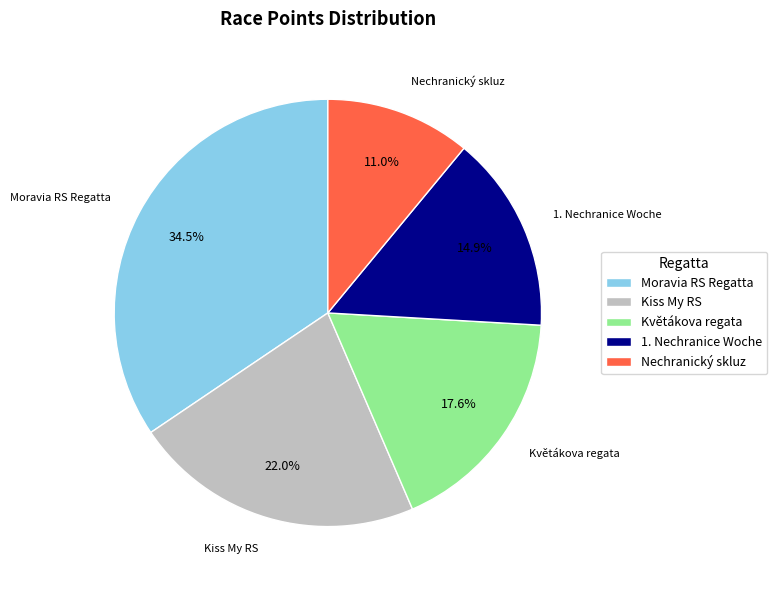

To the nearest percent, what is the difference between the 1. Nechranice Woche and Květákova regata slice percentages?

3%